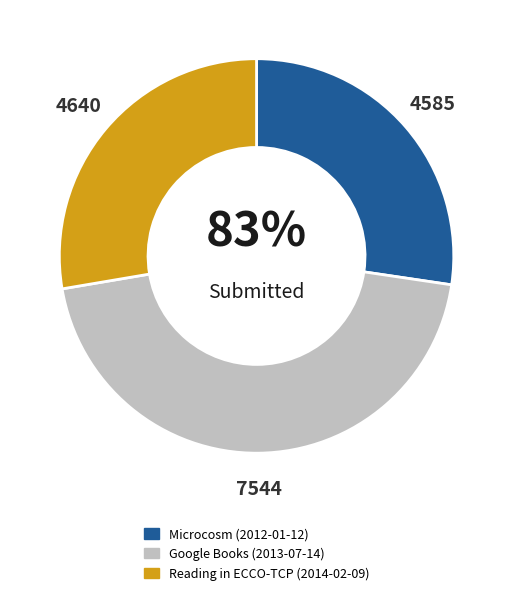

Which category has the biggest portion of the pie?

Google Books (2013-07-14)